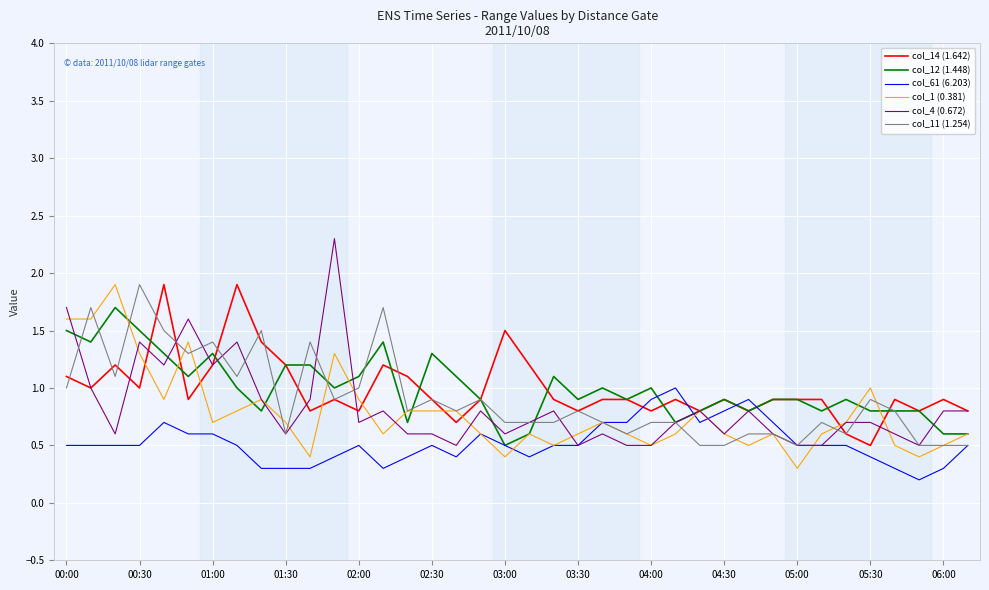

What is the greatest value displayed?

2.3